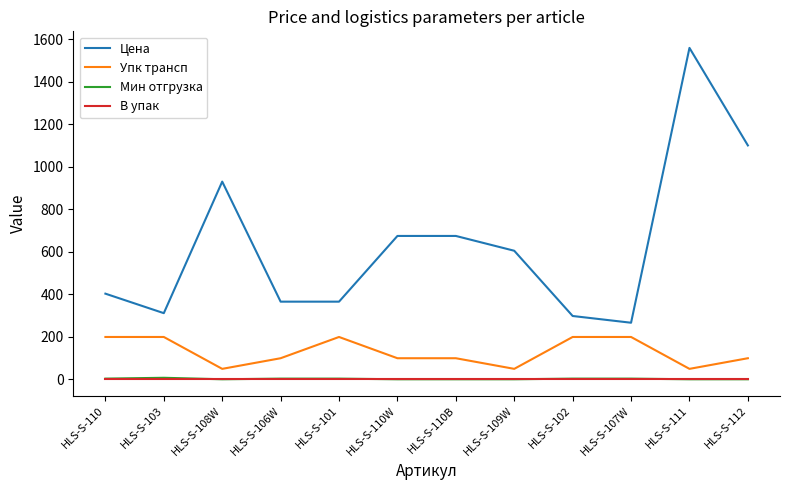

Which category has the highest value across all series?

HLS-S-111